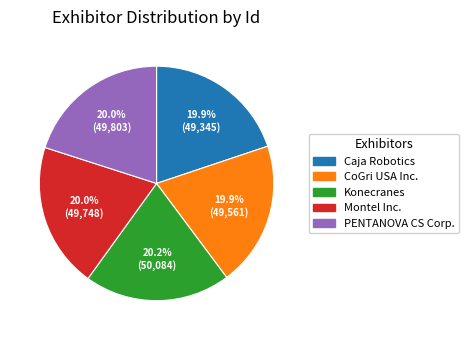

What portion of the pie excludes Konecranes?

79.8%